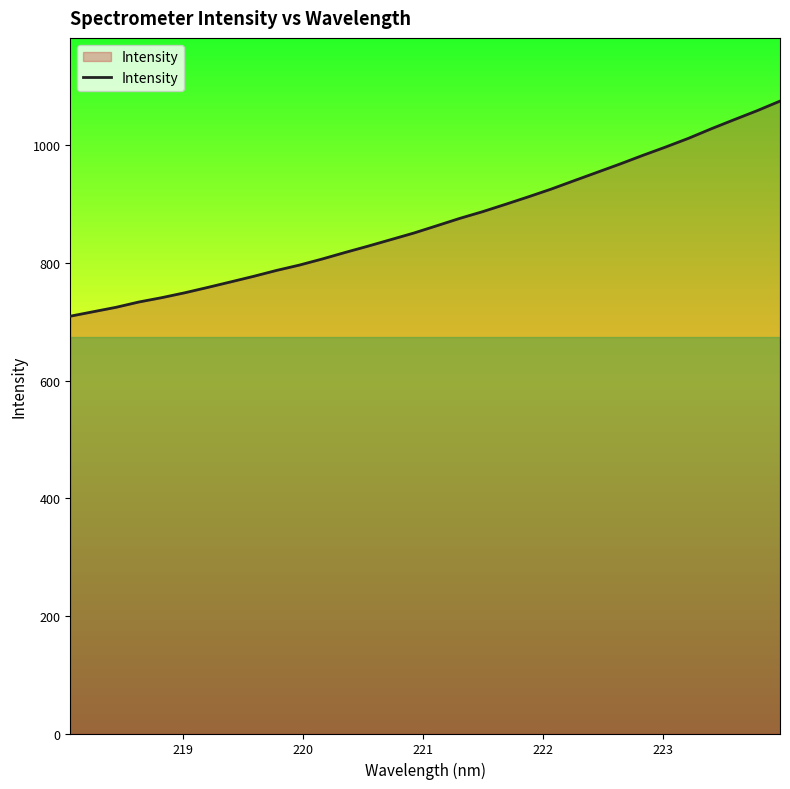

What is the minimum value shown in the chart?

709.3